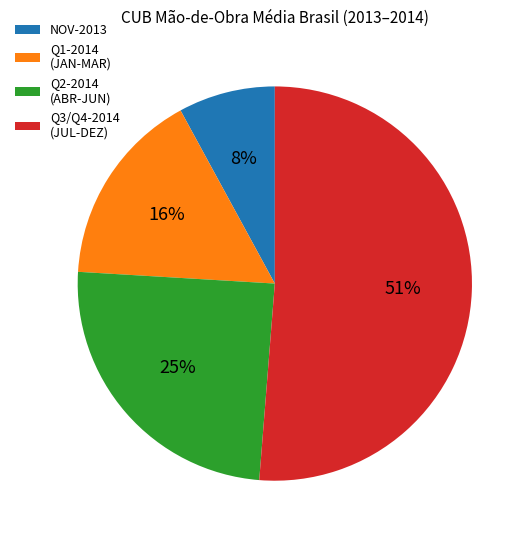

Approximately how many times larger is the value at NOV-2013 compared to Q2-2014 (ABR-JUN)?

0.3